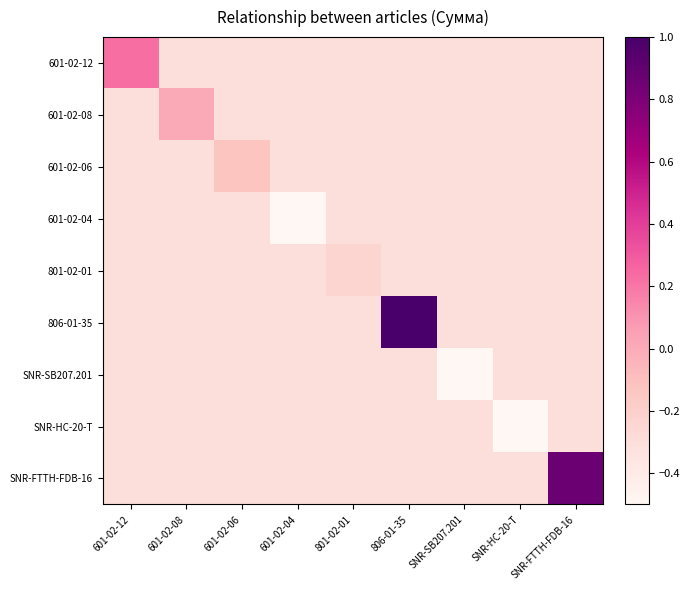

What is the difference between the highest and lowest values at SNR-SB207.201?

0.4